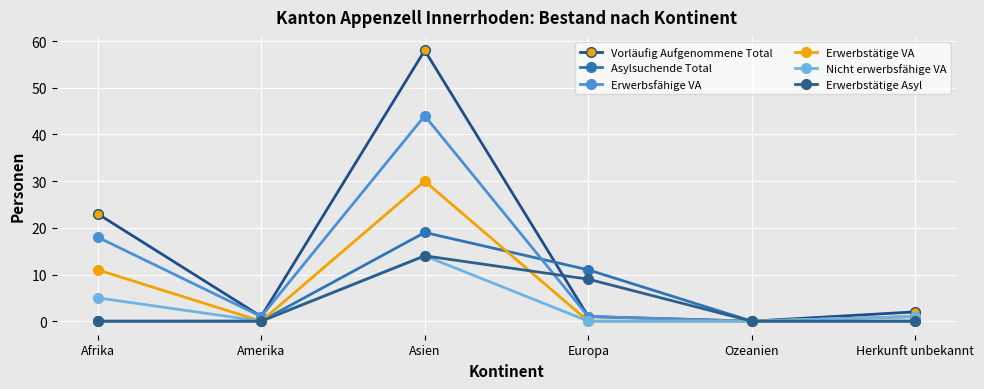

What is the value of the Erwerbsfähige VA point at the 1st from the left?

18